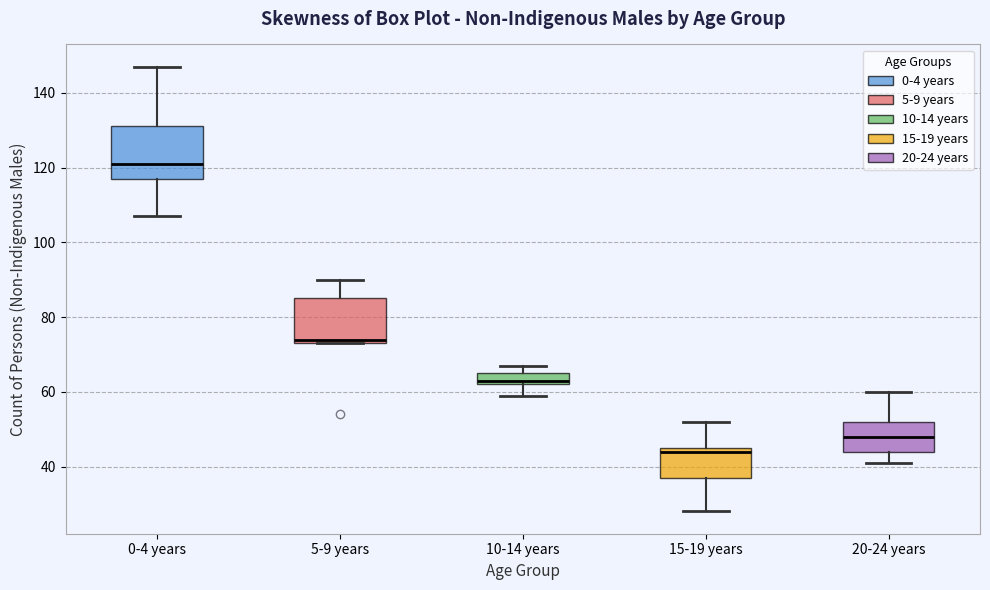

Which box is the tallest, from its lower edge to its upper edge?

0-4 years